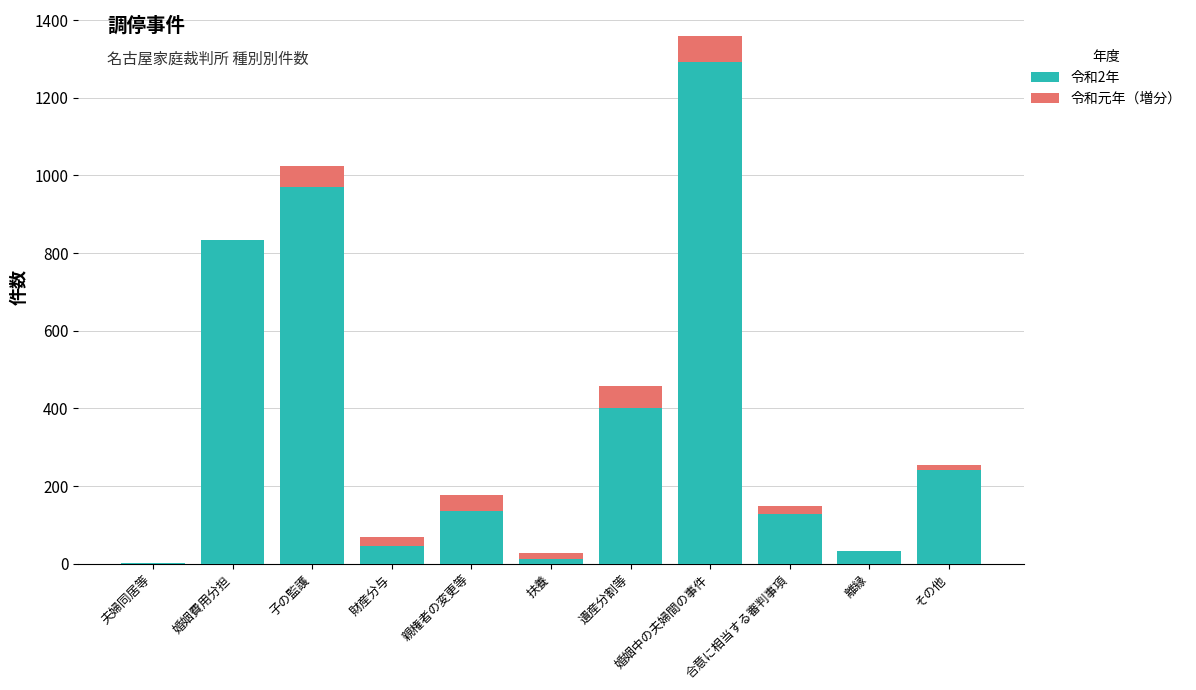

At which label does 令和2年 reach its peak?

婚姻中の夫婦間の事件